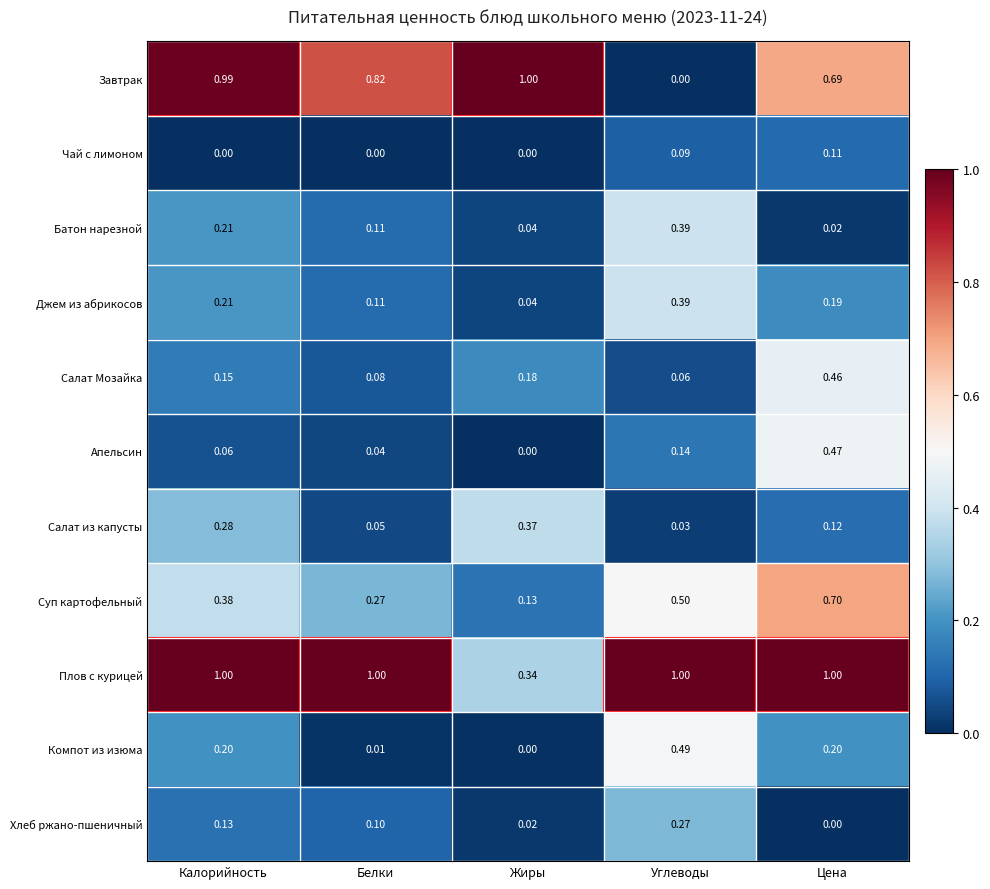

At which label does Завтрак reach its peak?

Жиры